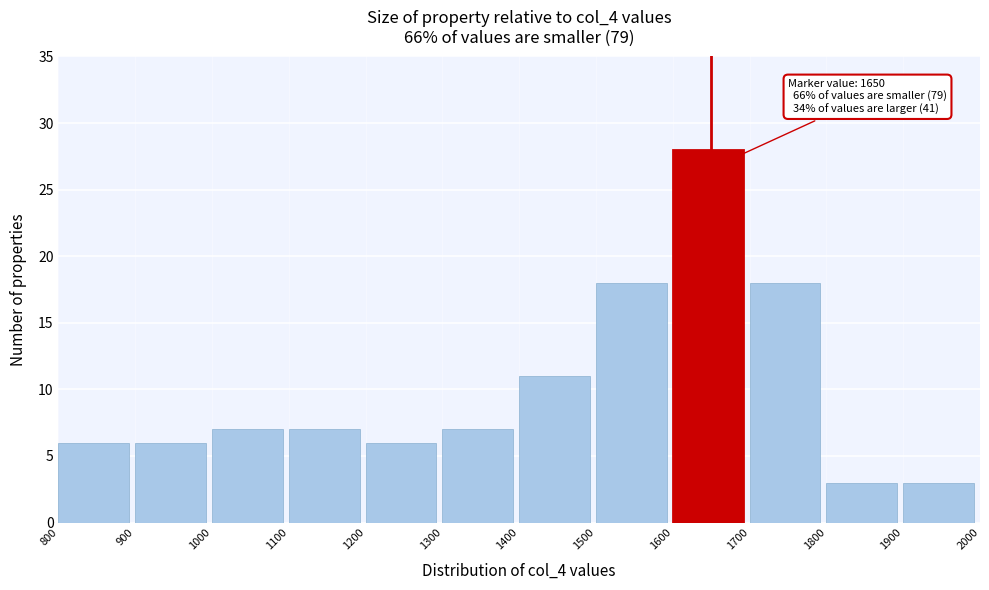

Which range on the x-axis has the tallest bar?

1600 to 1700